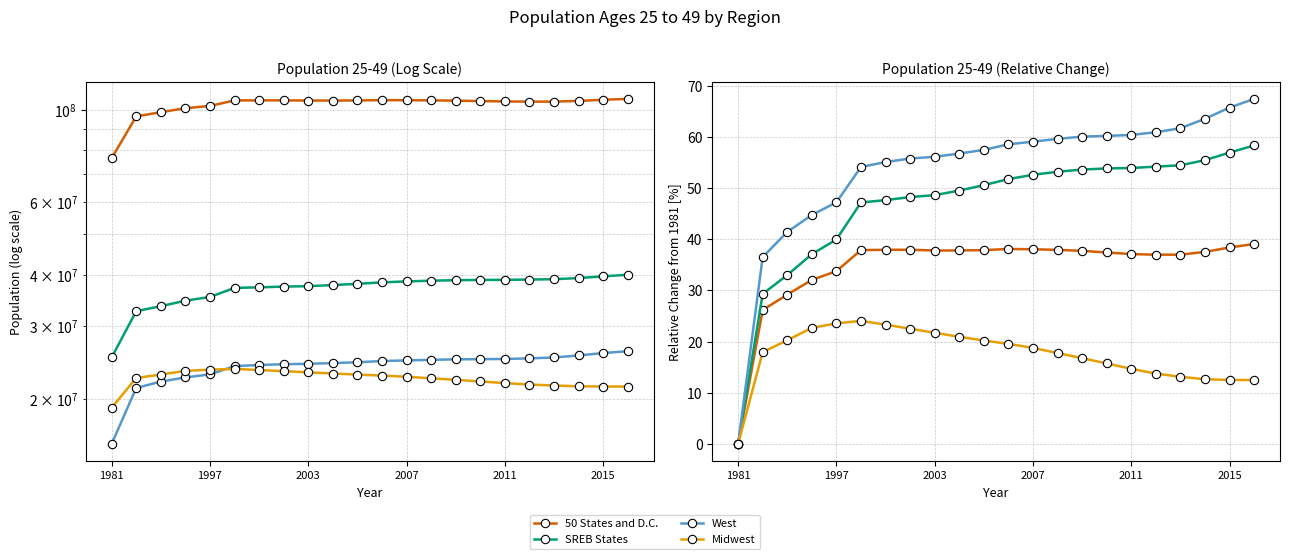

What is the total value across all series at 9?

165.1